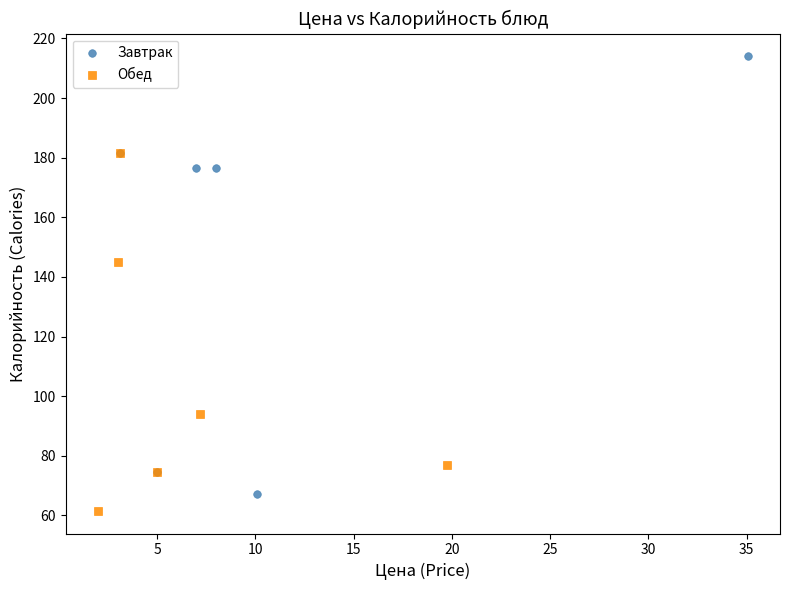

Which series contains the highest Y value?

Завтрак